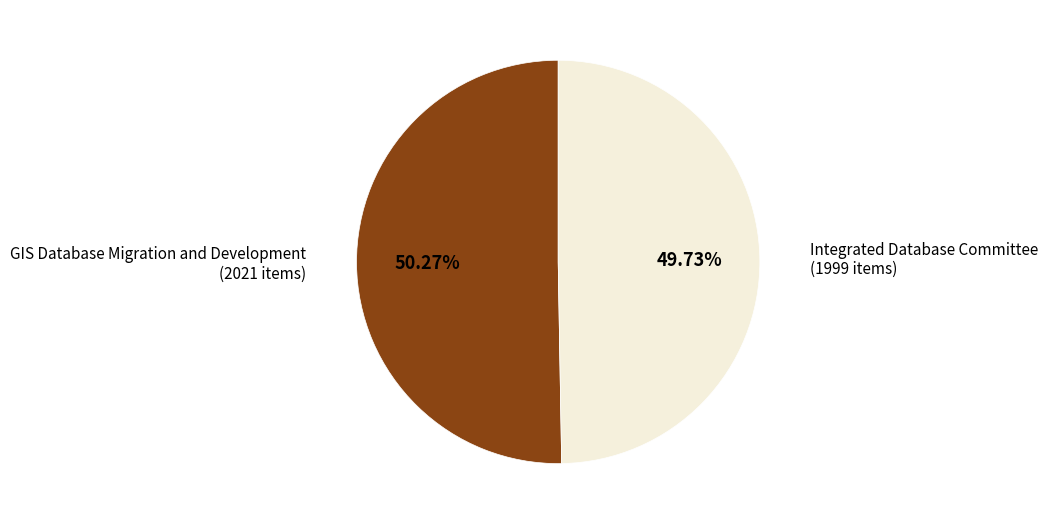

To the nearest percent, what percentage of the pie is GIS Database Migration and Development?

50%